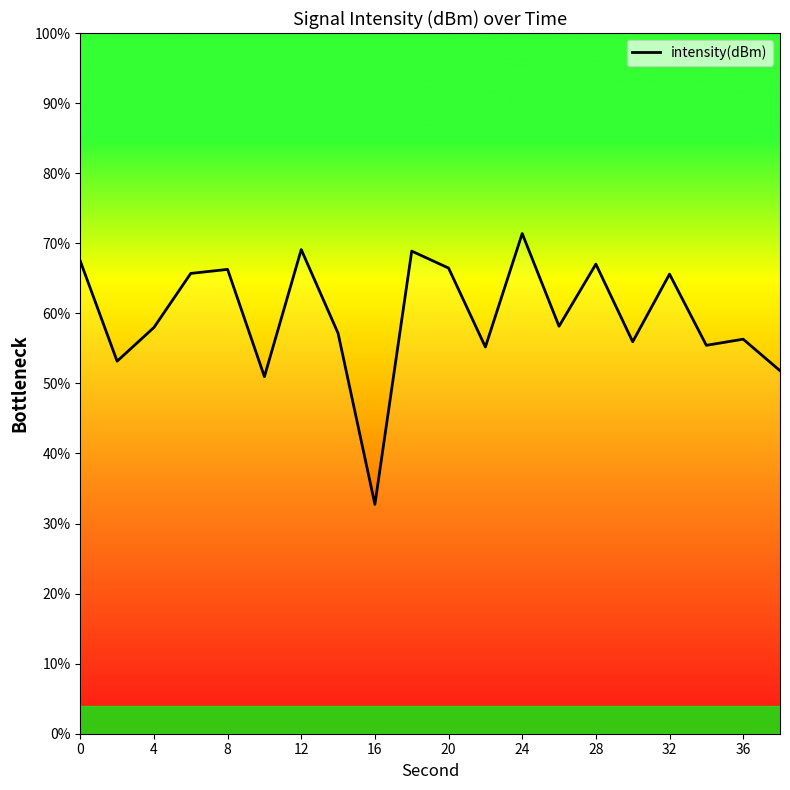

What is the minimum value shown in the chart?

32.7